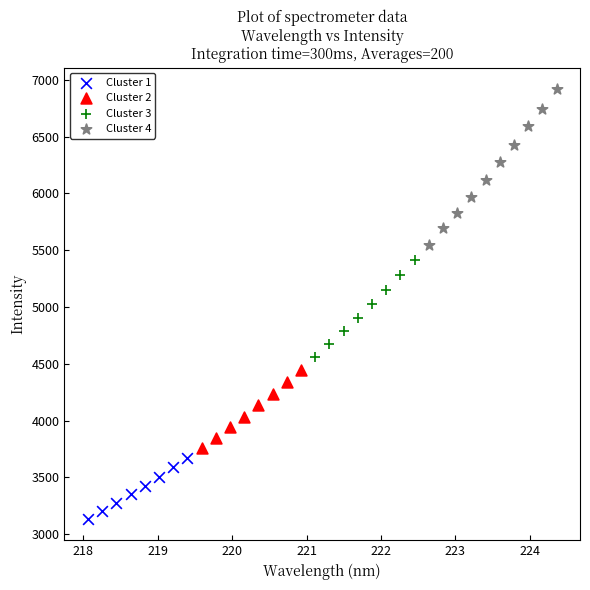

Which series reaches the maximum Y coordinate?

Cluster 4